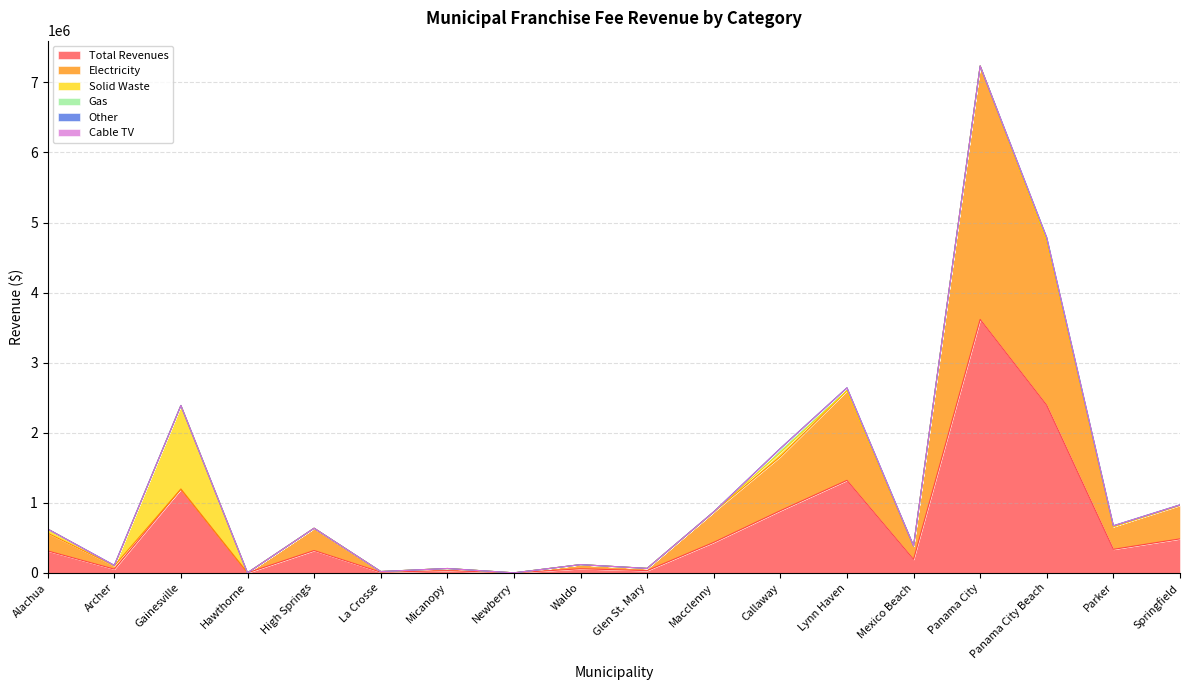

What is the sum of the Total Revenues values at Glen St. Mary and Archer?

84716